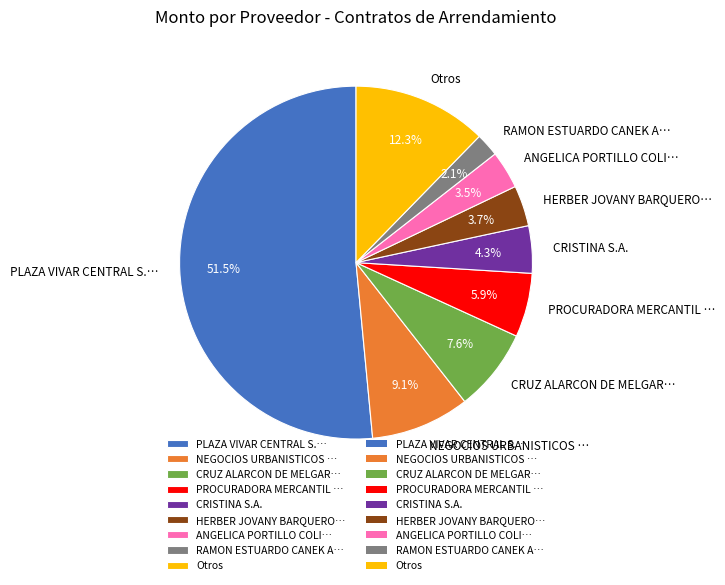

How many segments does this pie chart have?

9